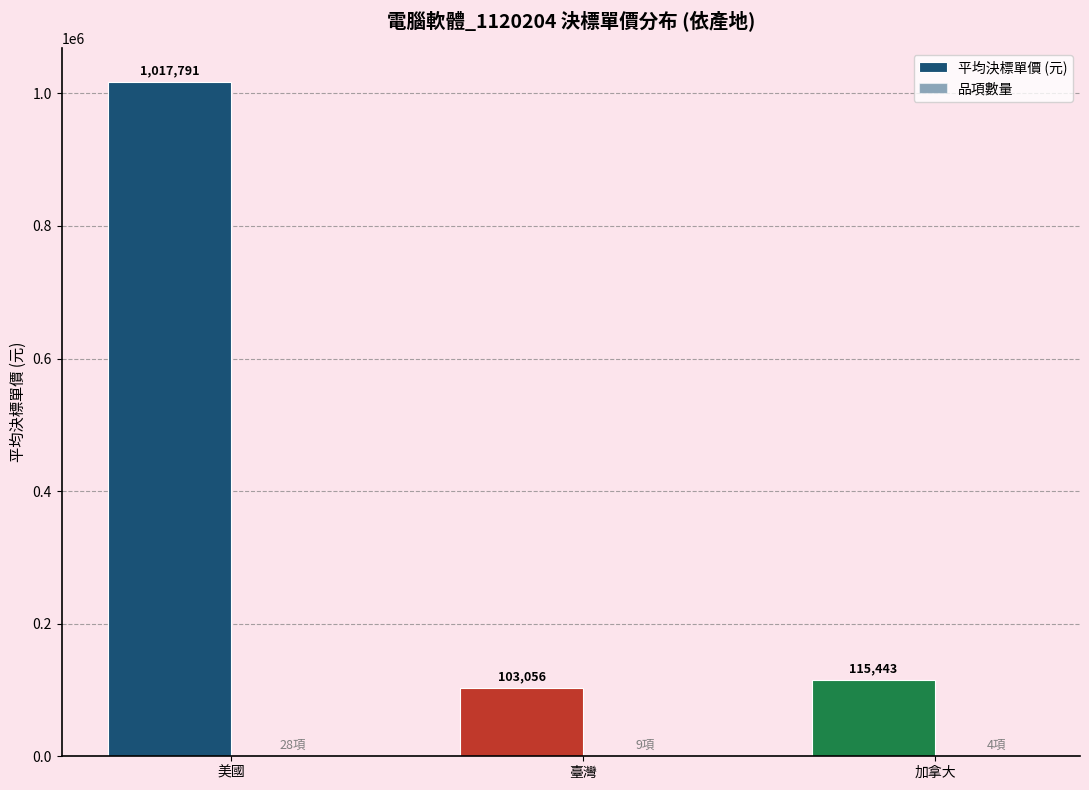

How many distinct data groups are displayed?

2